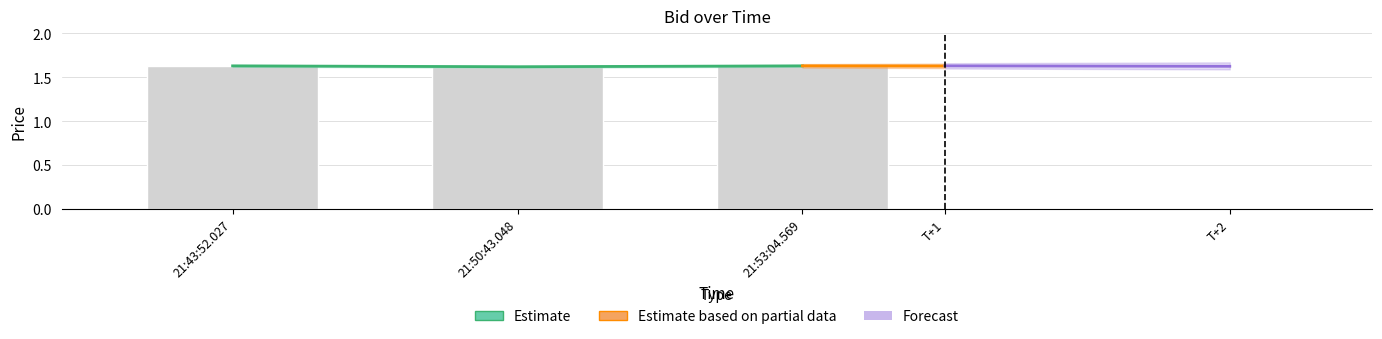

The chart shows a value of 1.6 at 21:50:43.048. True or false?

True